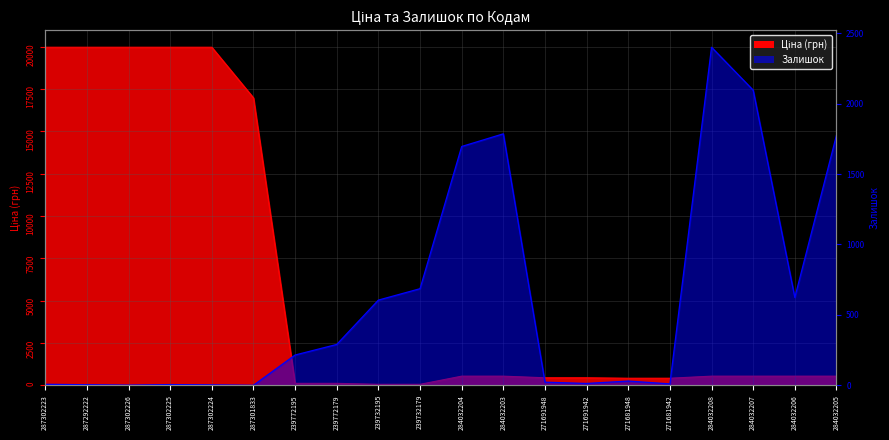

How many times do Ціна and Залишок cross each other?

3